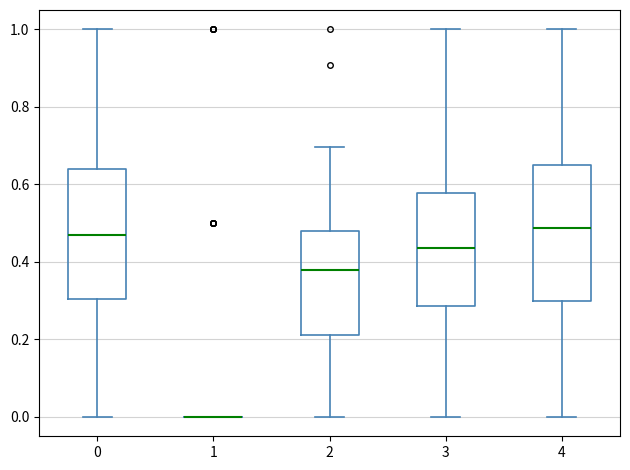

Reading left to right, transcribe this box plot: for each box, give where its median line is, the range the box spans, and where its two whiskers end, as read against the y-axis. The values are not printed on the chart, so give them approximately, as read against the axis.

0: median 0.46, box 0.30 to 0.64, whiskers 0.00 to 1.00
1: box collapsed to a line at 0.00, whiskers 0.00 to 0.00
2: median 0.38, box 0.22 to 0.48, whiskers 0.00 to 0.70
3: median 0.44, box 0.28 to 0.58, whiskers 0.00 to 1.00
4: median 0.48, box 0.30 to 0.66, whiskers 0.00 to 1.00